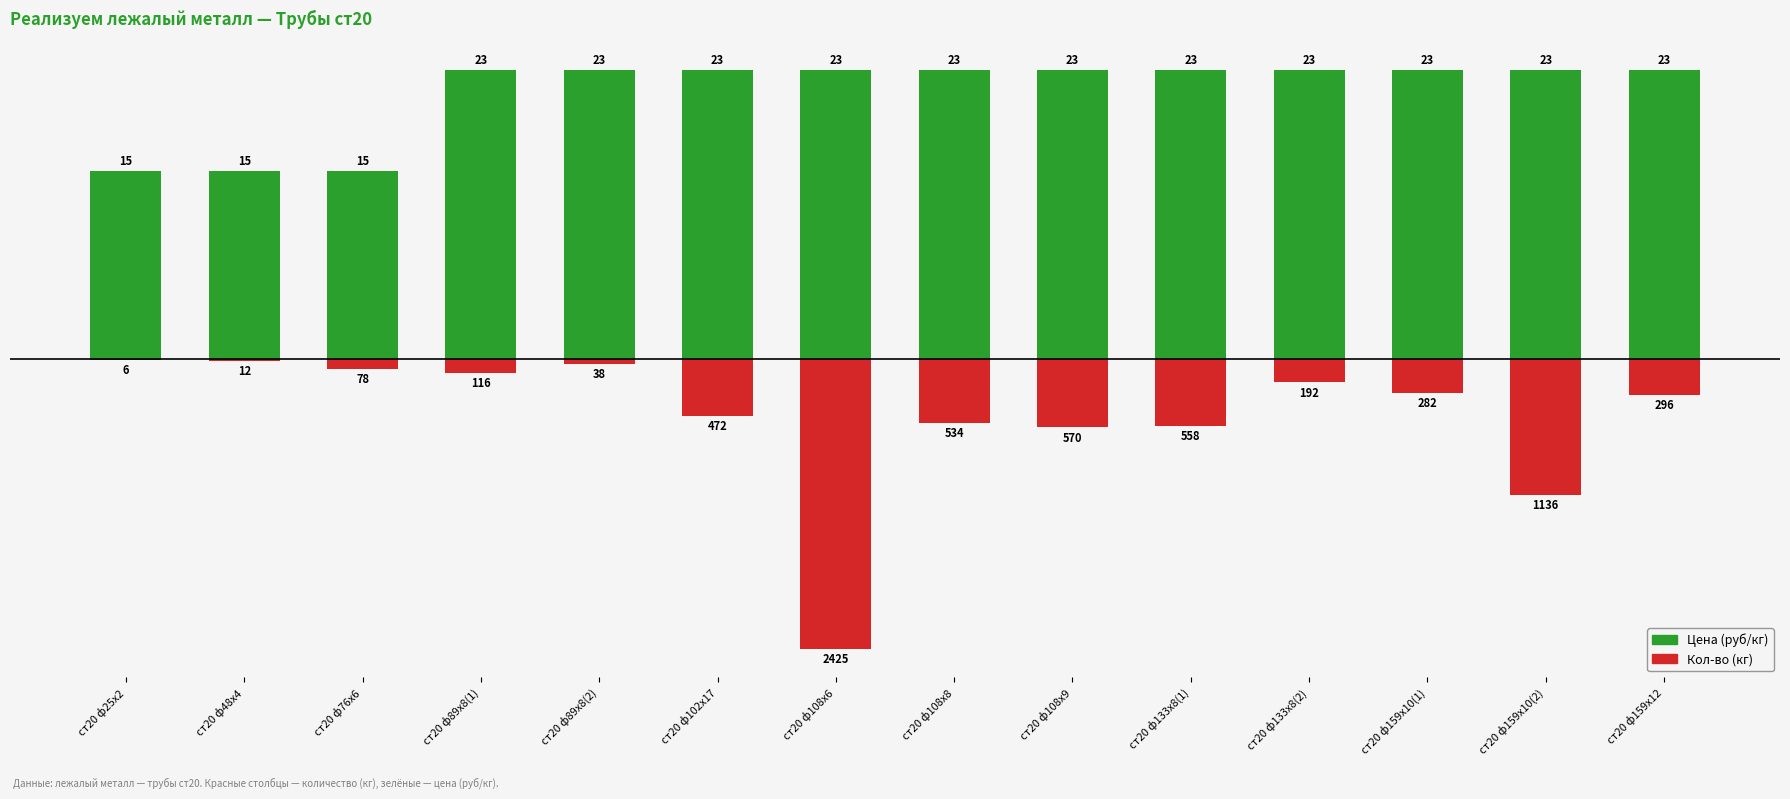

Rank the series by their average value, from lowest to highest.

Кол-во, Цена